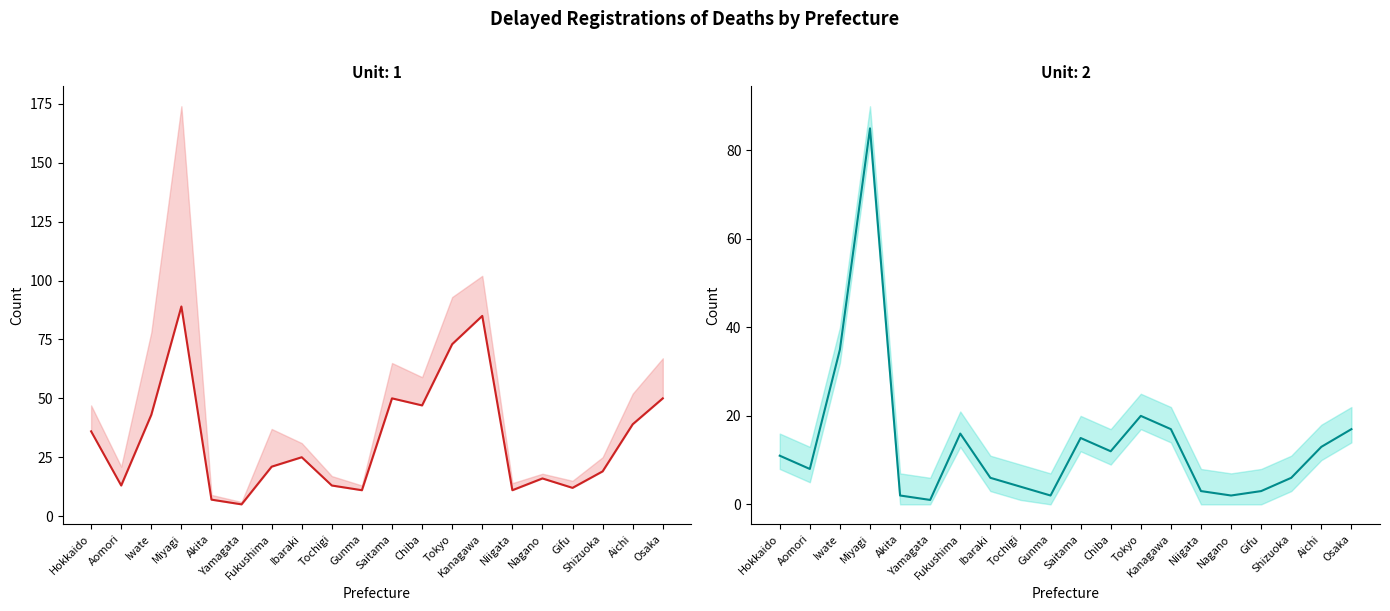

What is the label of the 12th point from the right?

Tochigi